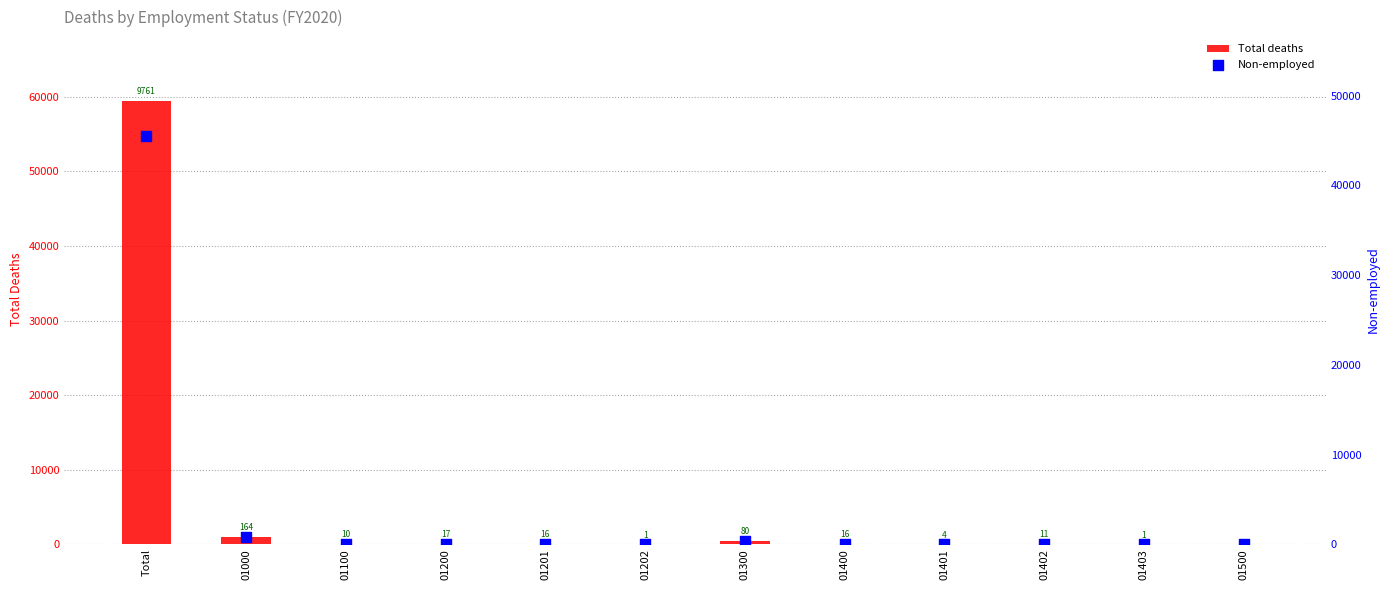

Which series has the largest Y range (max minus min)?

Total deaths